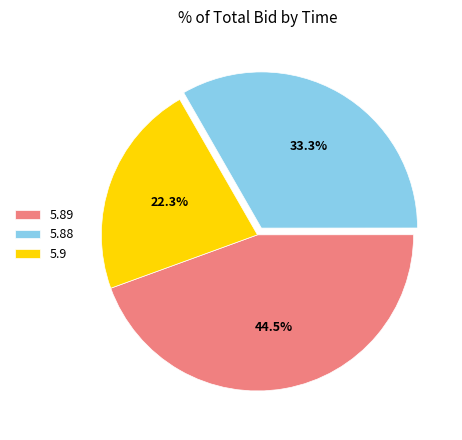

To the nearest percent, what is the average slice percentage?

33%